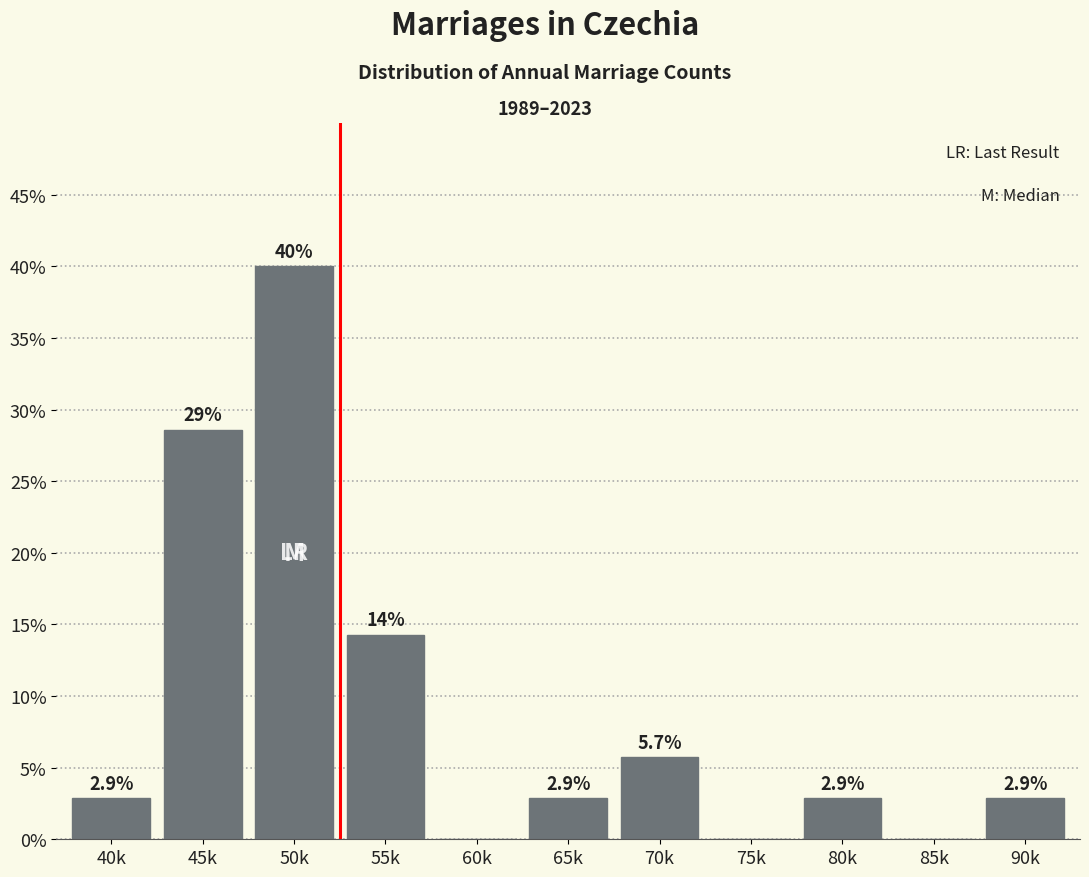

Reading left to right, list all the values displayed in this chart.

40k=2.9	45k=28.6	50k=40.0	55k=14.3	60k=0.0	65k=2.9	70k=5.7	75k=0.0	80k=2.9	85k=0.0	90k=2.9